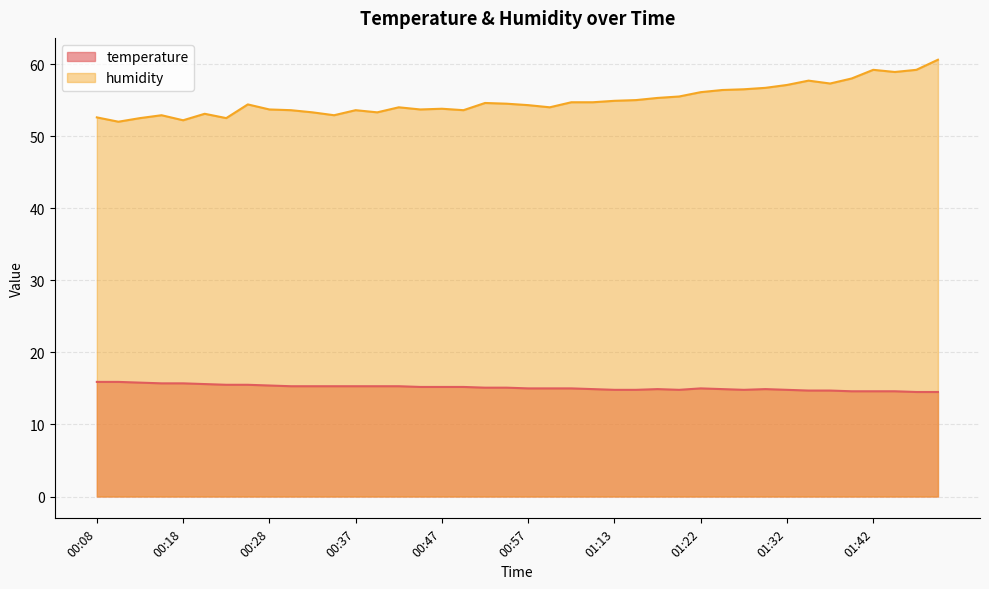

What is the value of the temperature point at the 37th from the left?

14.6